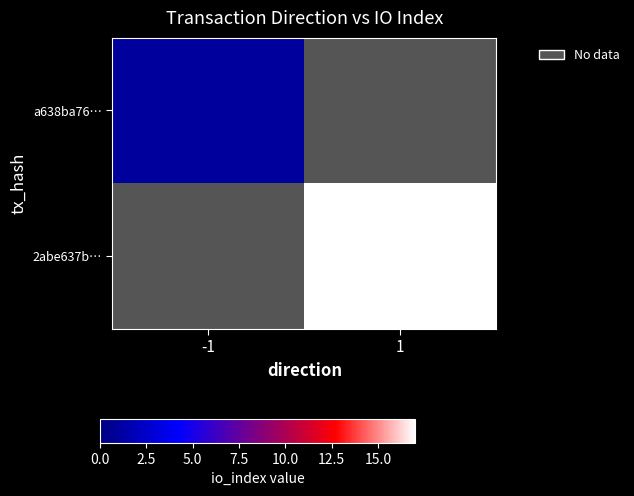

Rank the categories by a638ba76… value from highest to lowest.

-1, 1